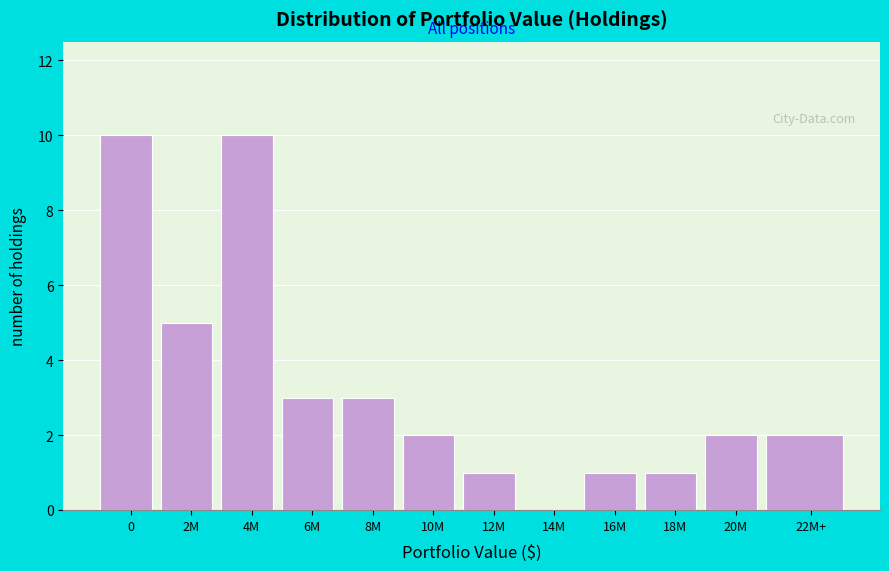

Reading left to right, what are all the values shown in this chart?

0=10	2M=5	4M=10	6M=3	8M=3	10M=2	12M=1	14M=0	16M=1	18M=1	20M=2	22M+=2